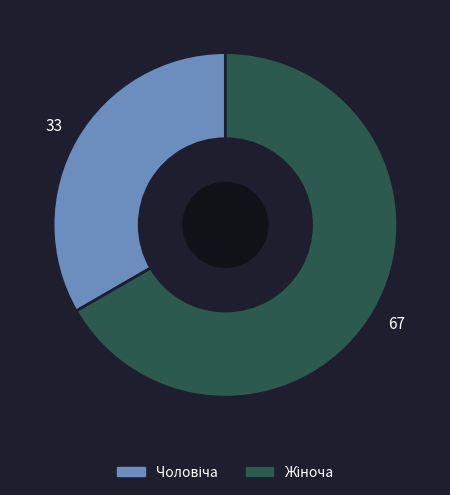

Is there a majority slice in this chart?

Yes